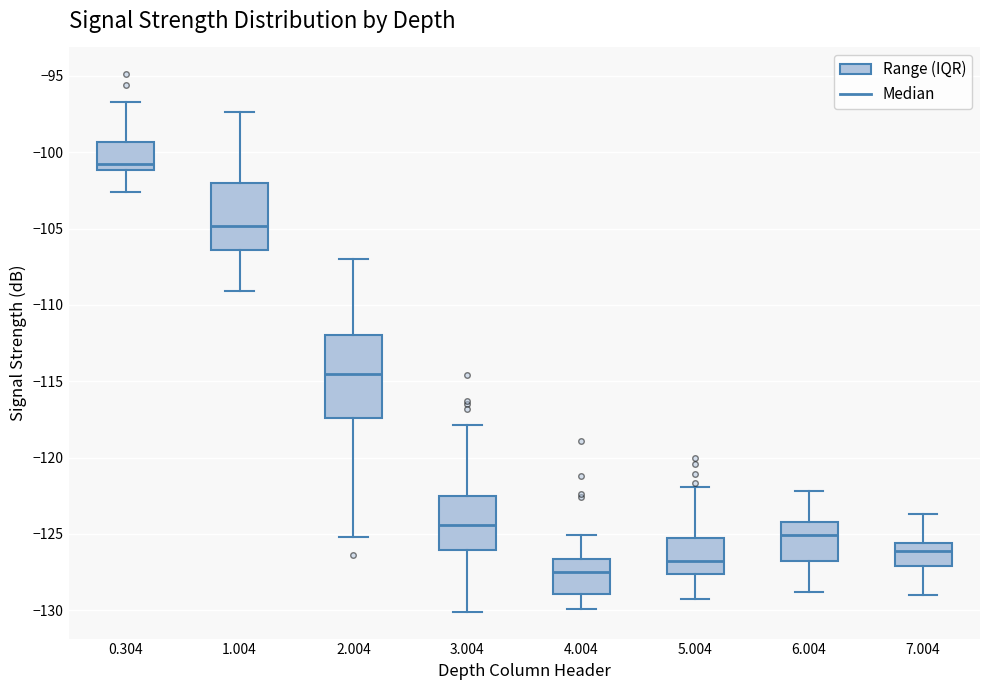

Reading left to right, transcribe this box plot: for each box, give where its median line is, the range the box spans, and where its two whiskers end, as read against the y-axis. The values are not printed on the chart, so give them approximately, as read against the axis.

0.304: median -101.0 (just above the box's lower edge), box -101.0 to -99.5, whiskers -102.5 to -96.5
1.004: median -105.0, box -106.5 to -102.0, whiskers -109.0 to -97.5
2.004: median -114.5, box -117.5 to -112.0, whiskers -125.0 to -107.0
3.004: median -124.5, box -126.0 to -122.5, whiskers -130.0 to -118.0
4.004: median -127.5, box -129.0 to -126.5, whiskers -130.0 to -125.0
5.004: median -126.5, box -127.5 to -125.5, whiskers -129.5 to -122.0
6.004: median -125.0, box -127.0 to -124.0, whiskers -129.0 to -122.0
7.004: median -126.0, box -127.0 to -125.5, whiskers -129.0 to -123.5